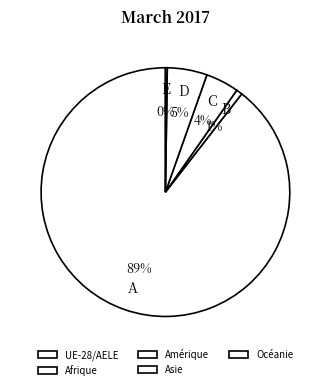

Combined, what portion of the pie is Océanie and Amérique?

4.5%